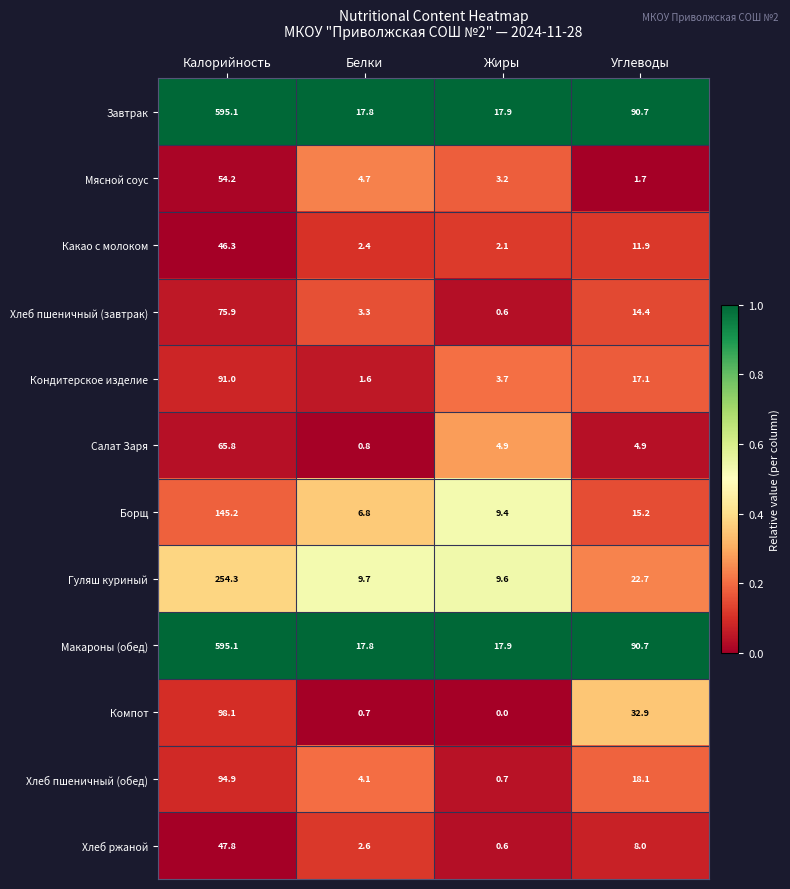

What is the greatest value displayed?

595.1